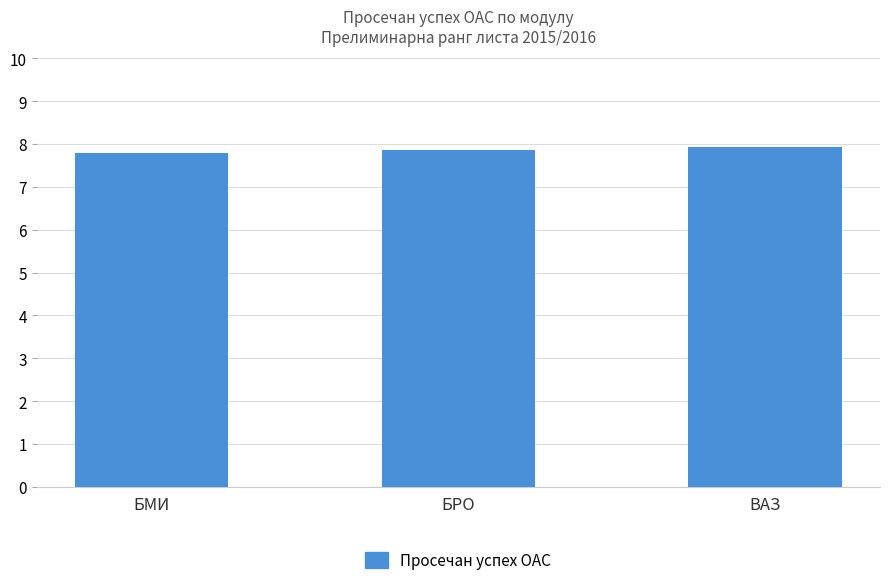

How many series are shown in this chart?

1